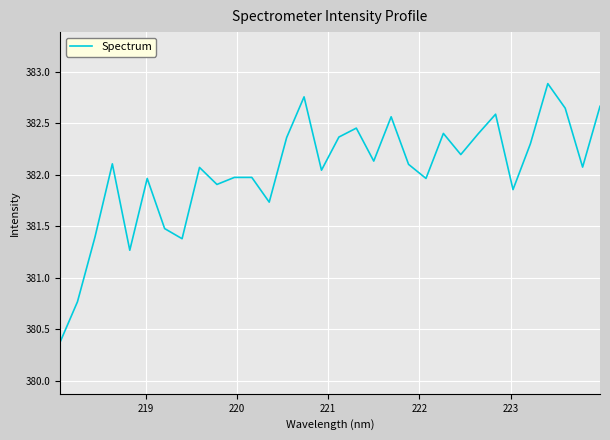

What is the maximum value shown in the chart?

382.9